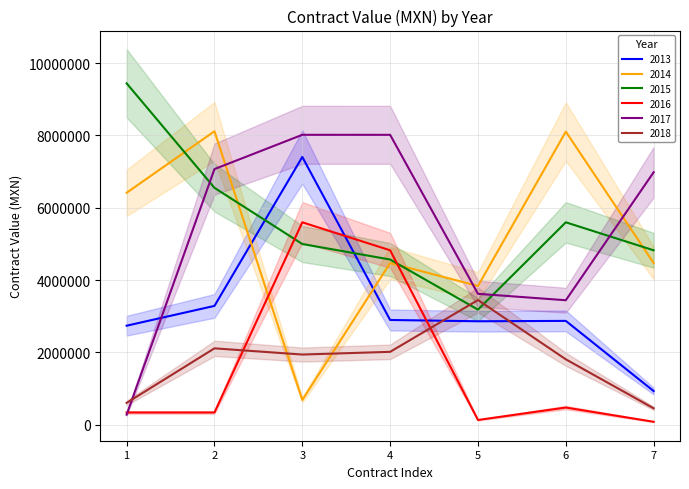

Which category has the lowest value in the 2014 series?

3